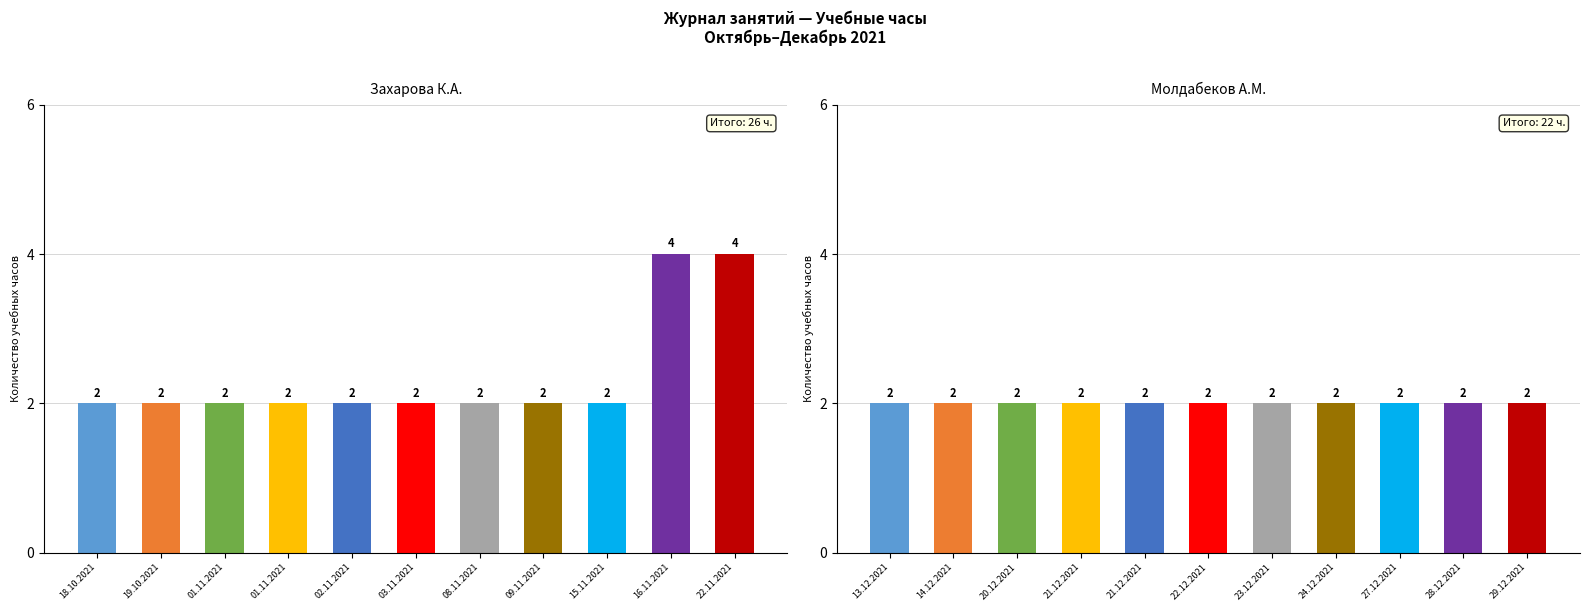

What is the sum of the Захарова Кристина Александровна values at 01.11.2021 and 08.11.2021?

4